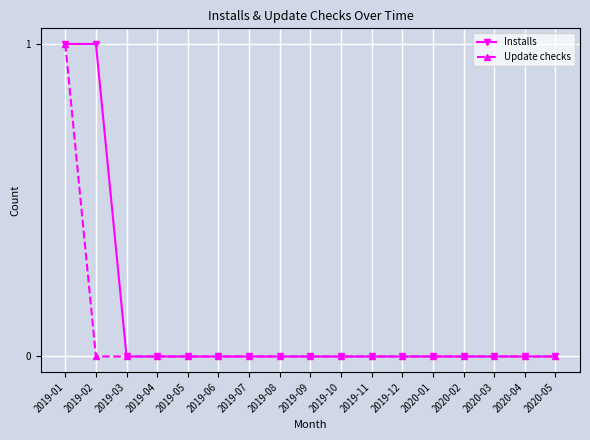

True or false: Installs has a value of 1 at 2020-05.

False